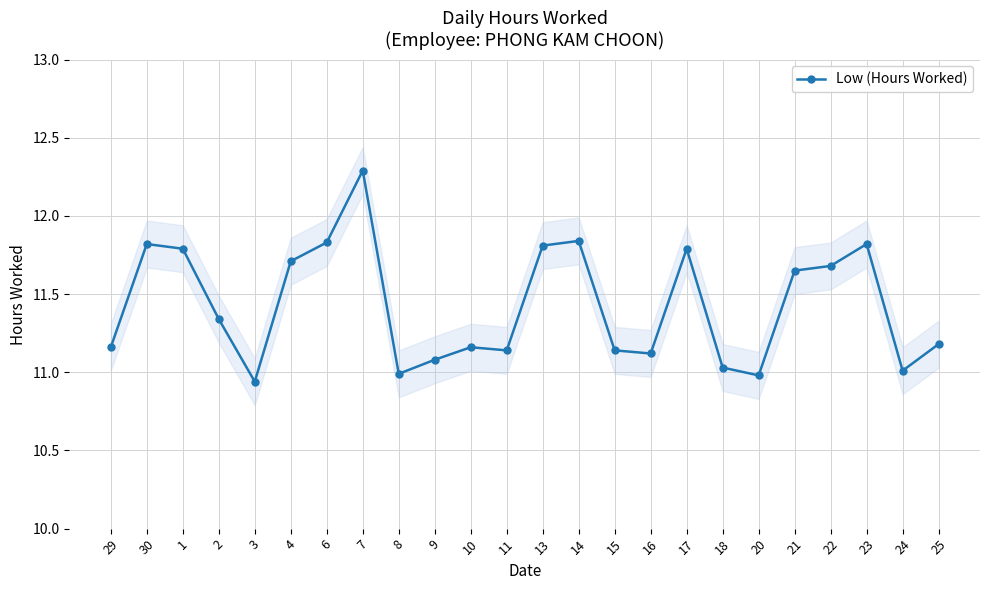

What is the sum of the values at 23 and 15?

23.0